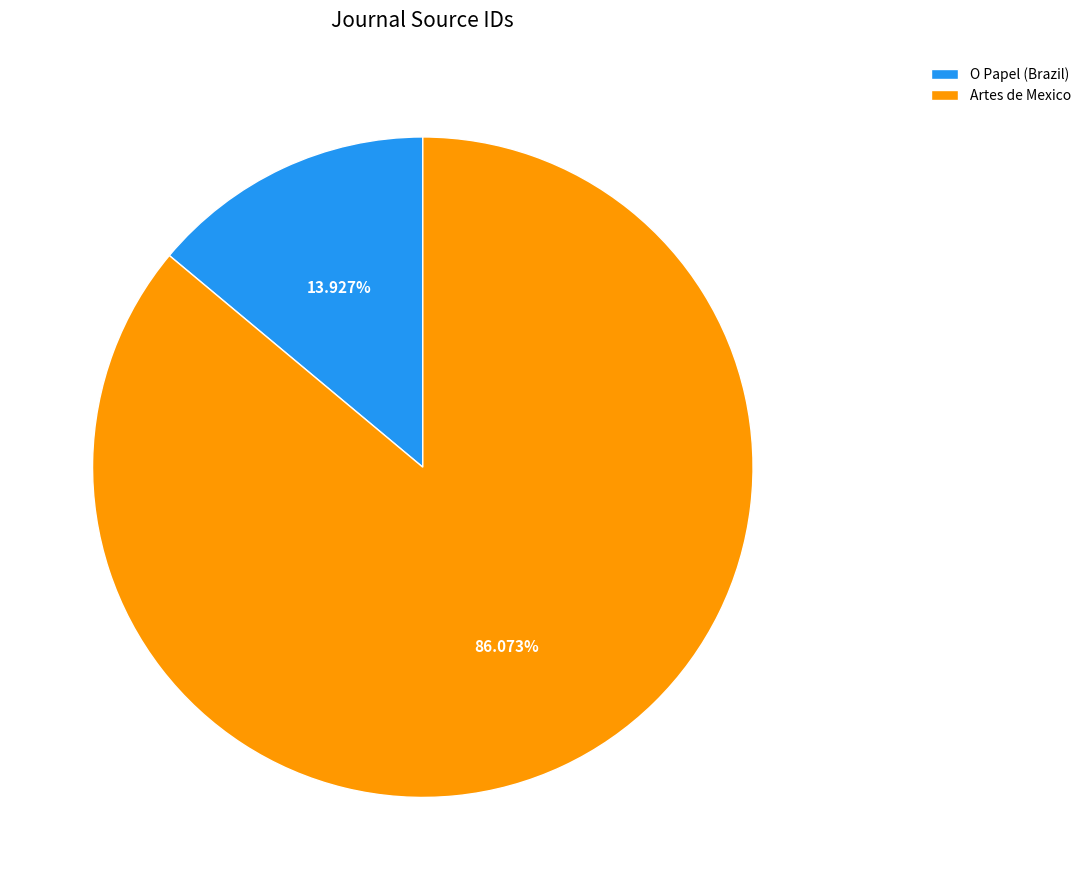

Between Artes de Mexico and O Papel (Brazil), which is larger?

Artes de Mexico